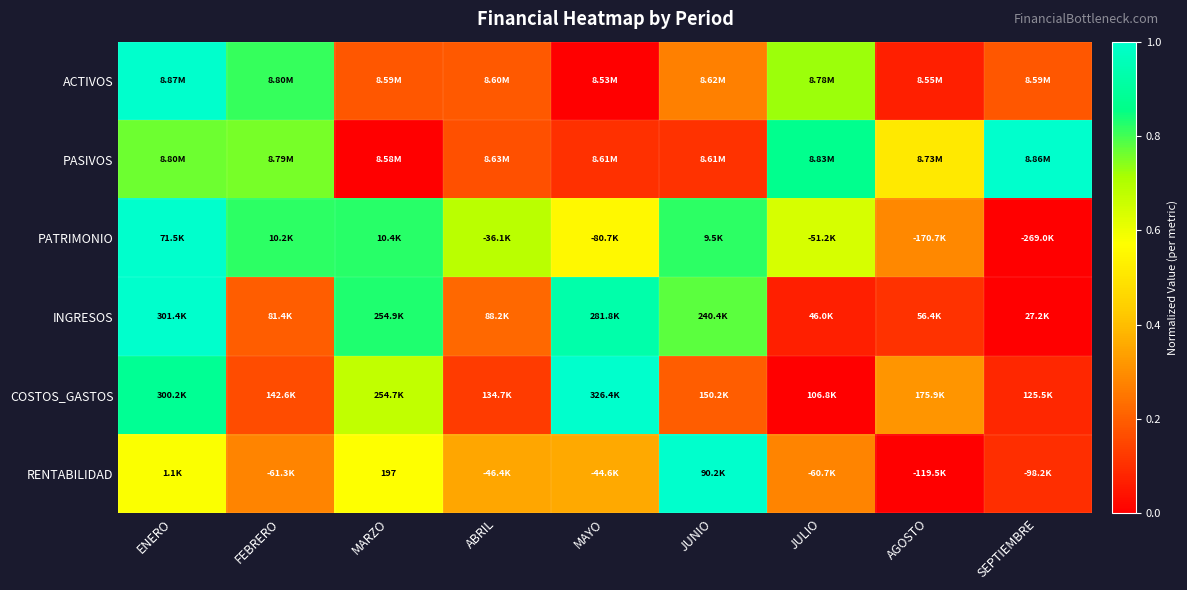

What is the sum of all COSTOS_GASTOS values?

3.4